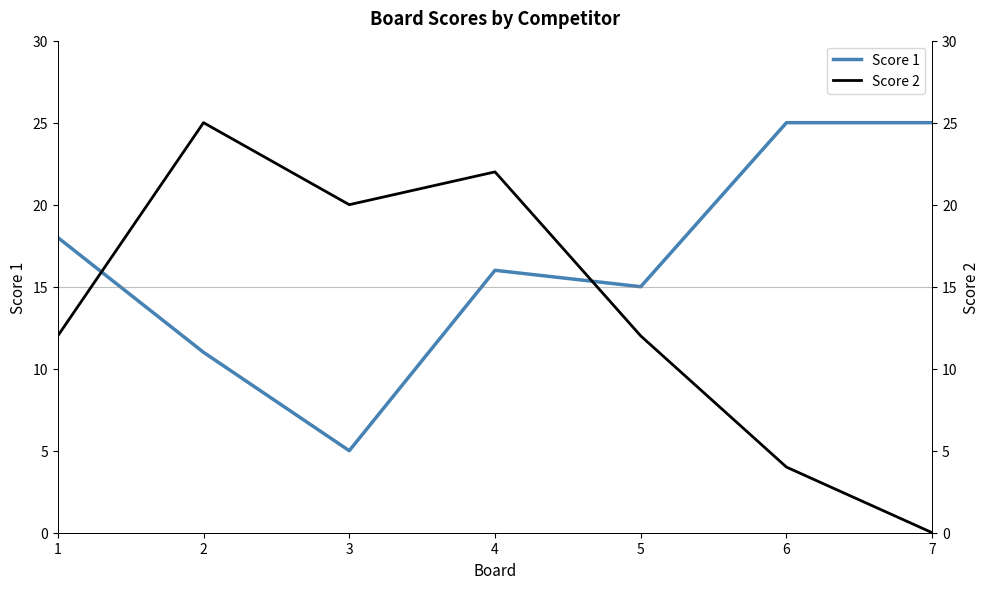

The Score 1 series shows 25 at 6. True or false?

True